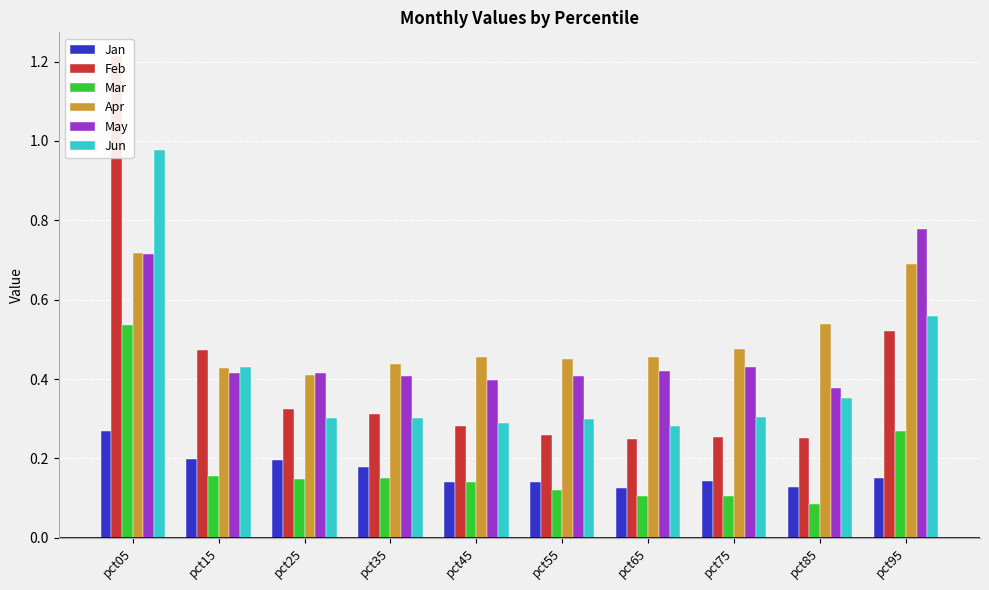

Does the chart contain any negative values?

No